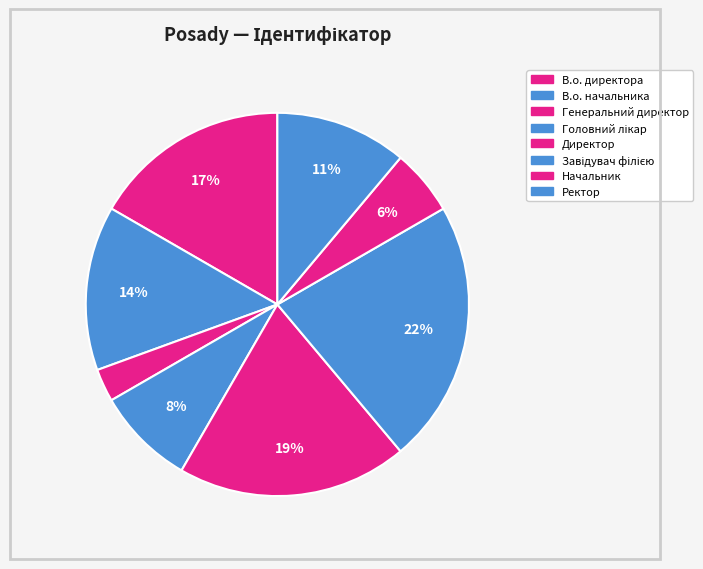

What is the smallest slice in the pie chart?

Генеральний директор